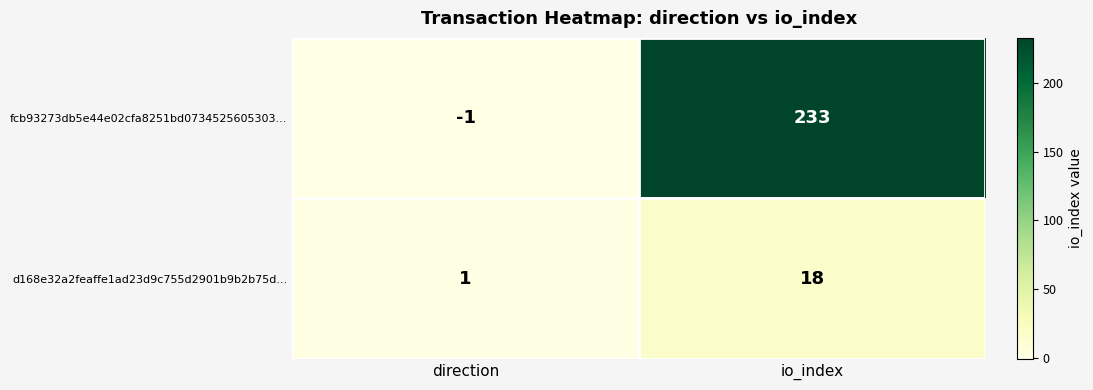

At which category is the sum across all series the highest?

io_index